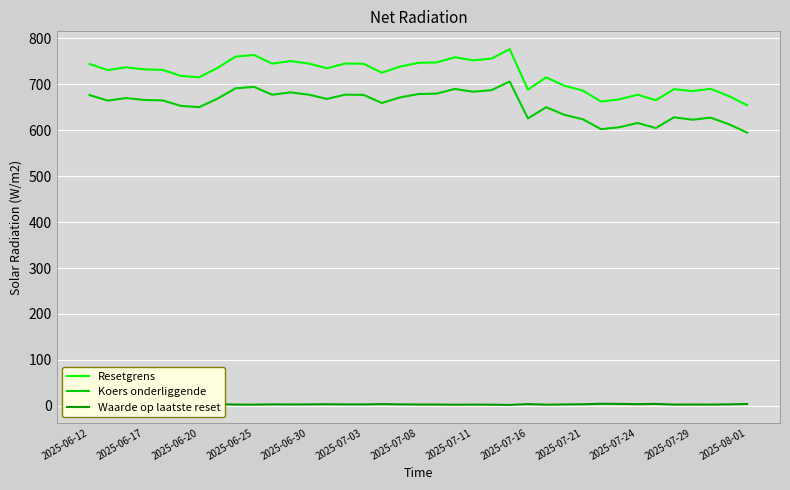

True or false: Resetgrens and Waarde op laatste reset cross at least once.

False